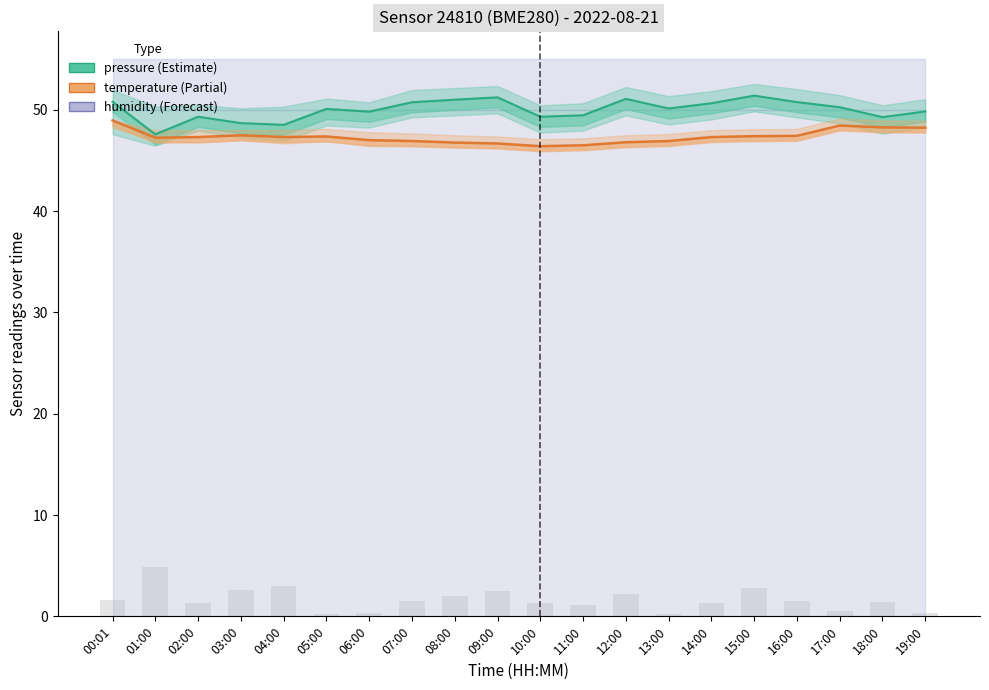

What is the difference between the pressure values at 19:00 and 14:00?

0.8